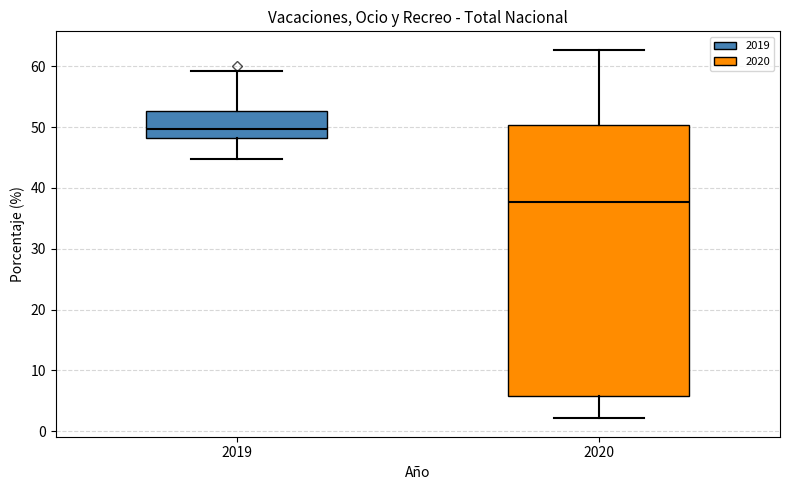

Which box is the tallest, from its lower edge to its upper edge?

2020